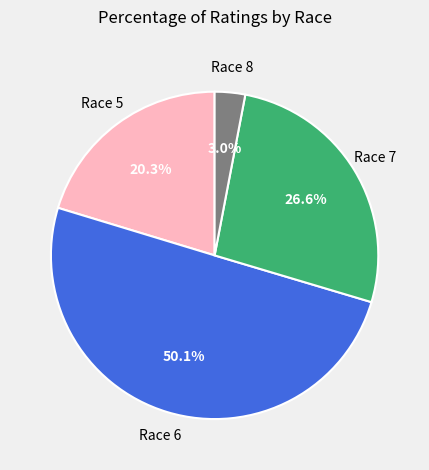

Which category accounts for the majority?

Race 6